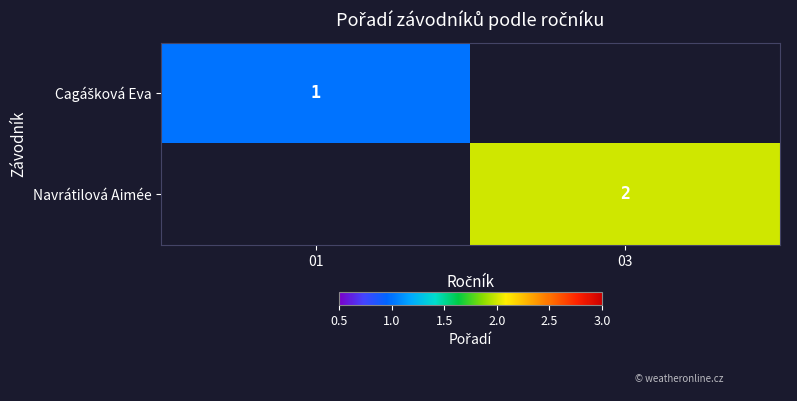

The Navrátilová Aimée series shows 2 at 03. True or false?

True